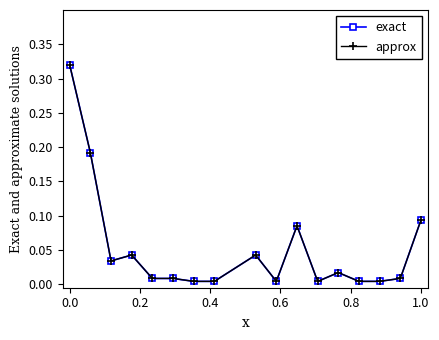

True or false: exact has more than 0 points higher than both neighbors.

True